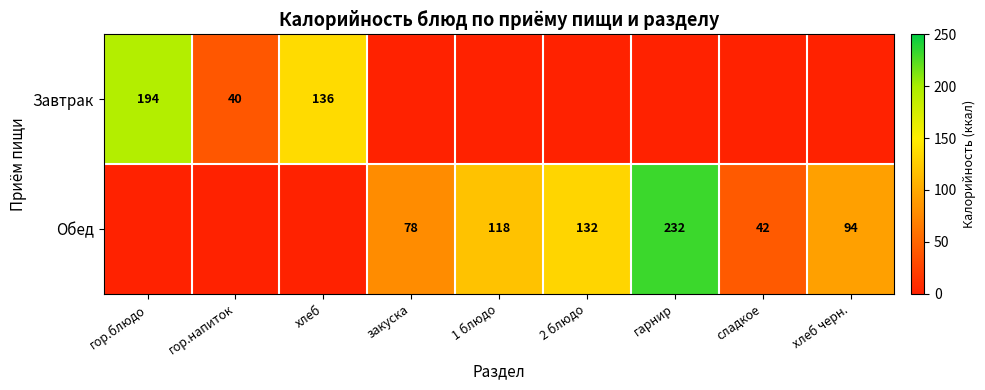

The value of Обед at хлеб черн. is 49. True or false?

False